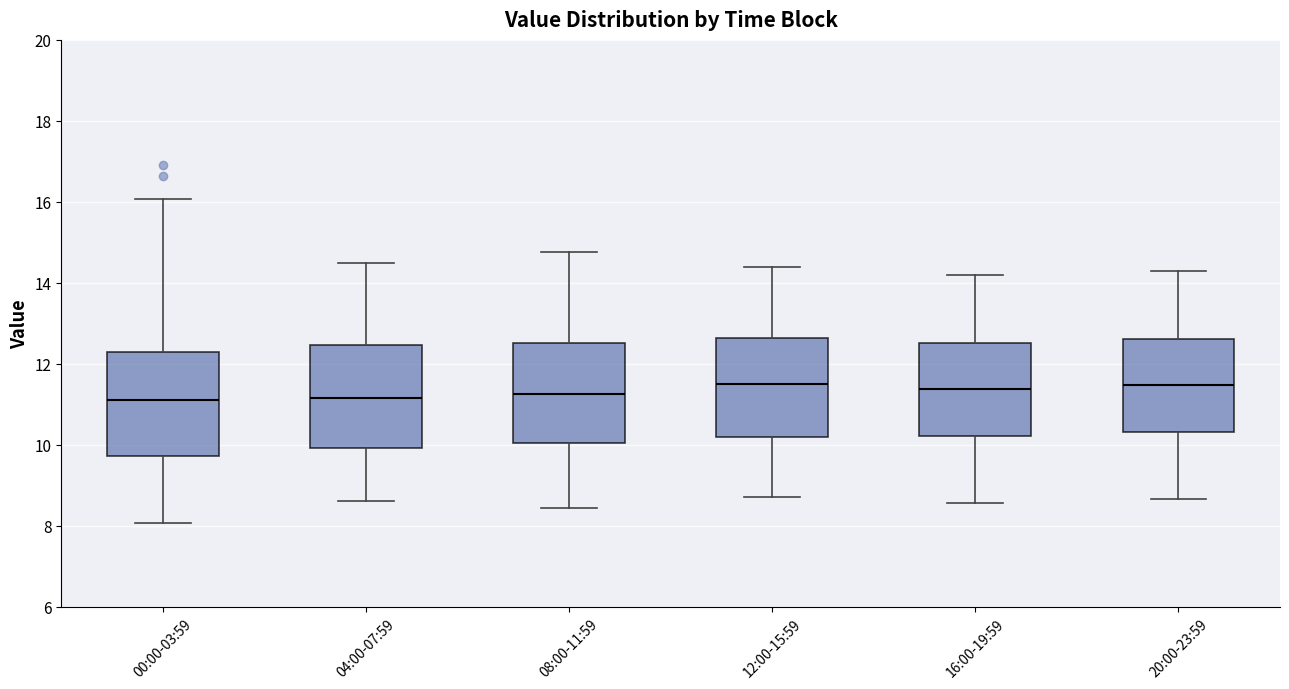

Reading left to right, transcribe this box plot: for each box, give where its median line is, the range the box spans, and where its two whiskers end, as read against the y-axis. The values are not printed on the chart, so give them approximately, as read against the axis.

00:00-03:59: median 11.2, box 9.8 to 12.2, whiskers 8.0 to 16.0
04:00-07:59: median 11.2, box 10.0 to 12.4, whiskers 8.6 to 14.6
08:00-11:59: median 11.2, box 10.0 to 12.6, whiskers 8.4 to 14.8
12:00-15:59: median 11.6, box 10.2 to 12.6, whiskers 8.8 to 14.4
16:00-19:59: median 11.4, box 10.2 to 12.6, whiskers 8.6 to 14.2
20:00-23:59: median 11.4, box 10.4 to 12.6, whiskers 8.6 to 14.4